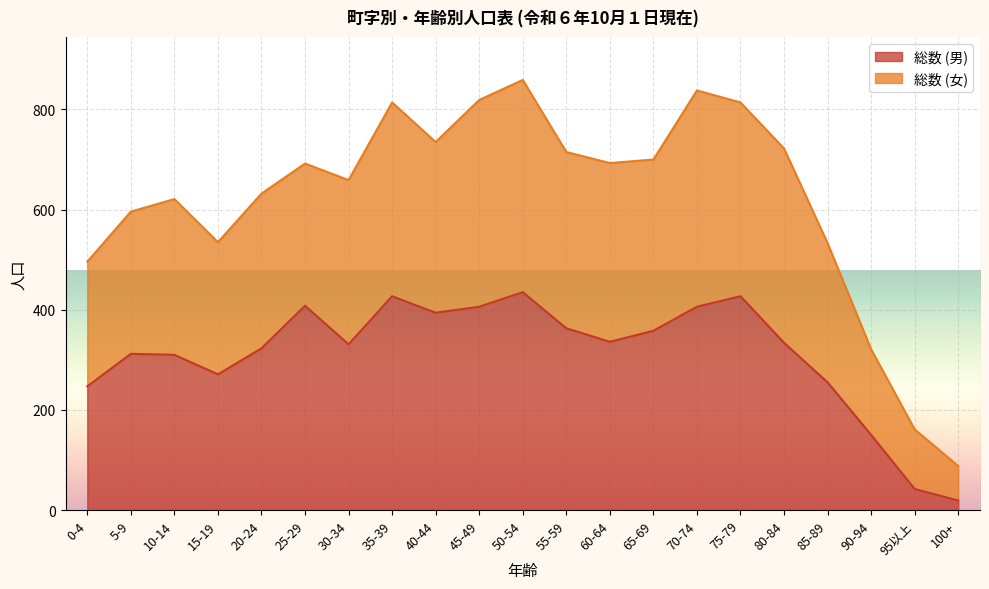

True or false: 総数 (女) has a value of 1190 at 75-79.

False